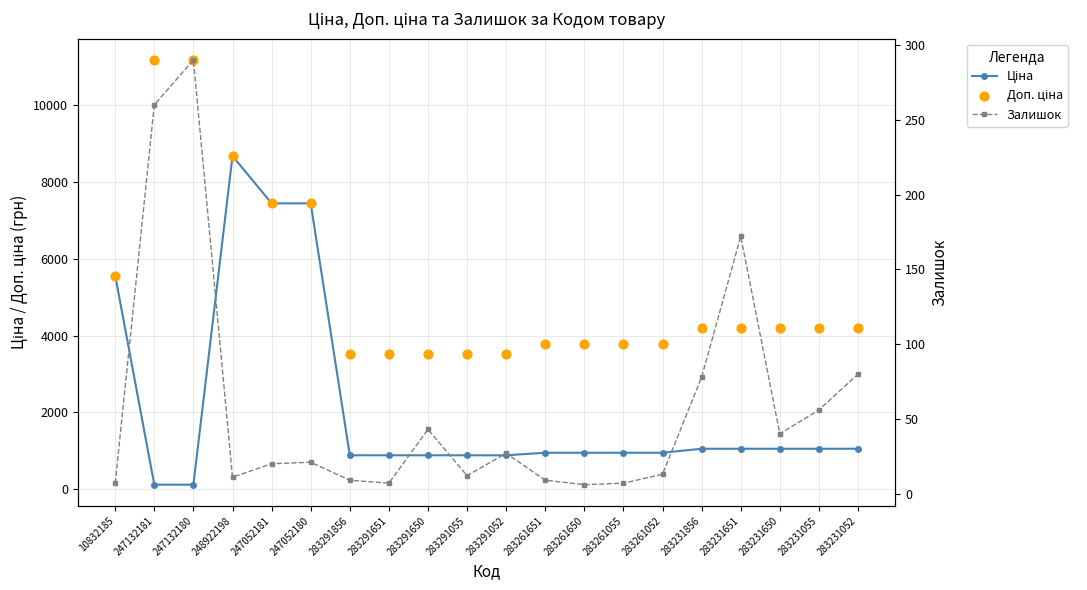

At which category is the sum across all series the highest?

248922198